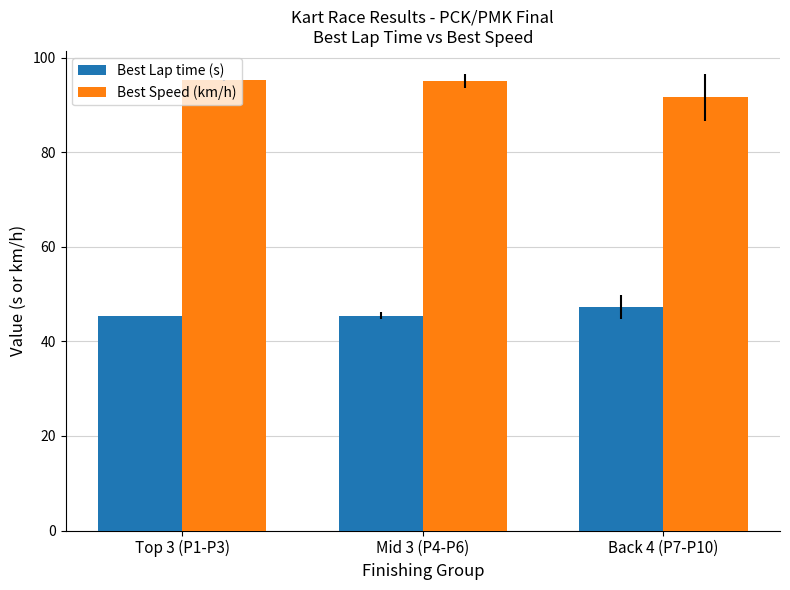

What is the spread (max minus min) of values at Back 4 (P7-P10)?

44.5